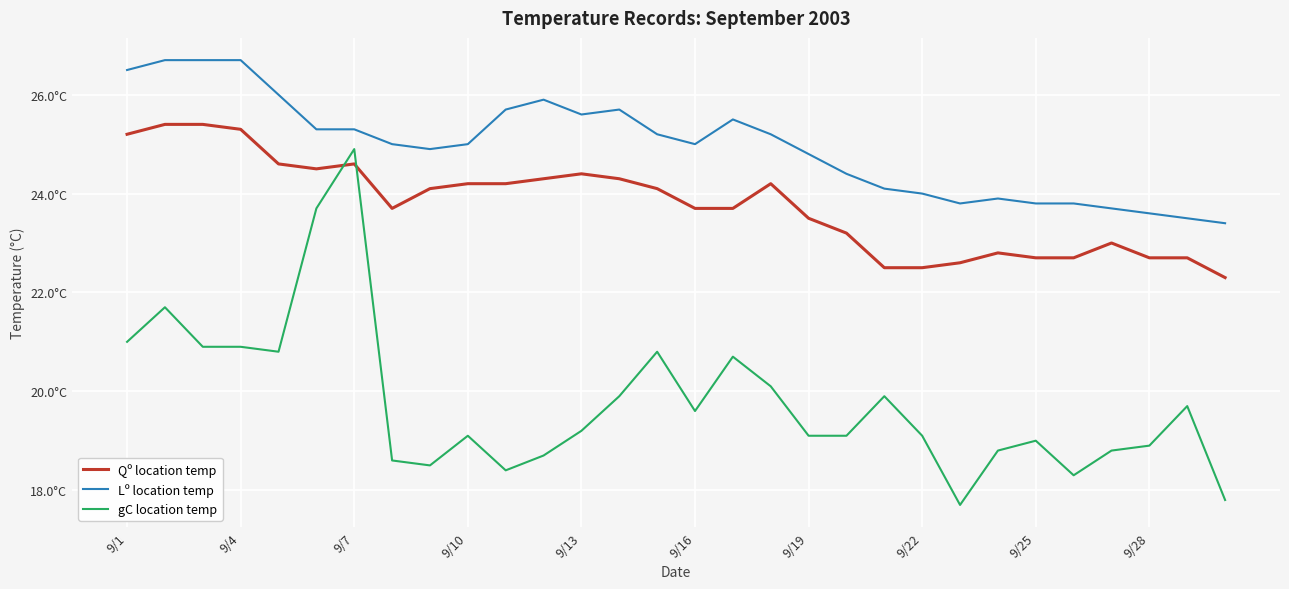

Does the chart have visible grid lines?

Yes